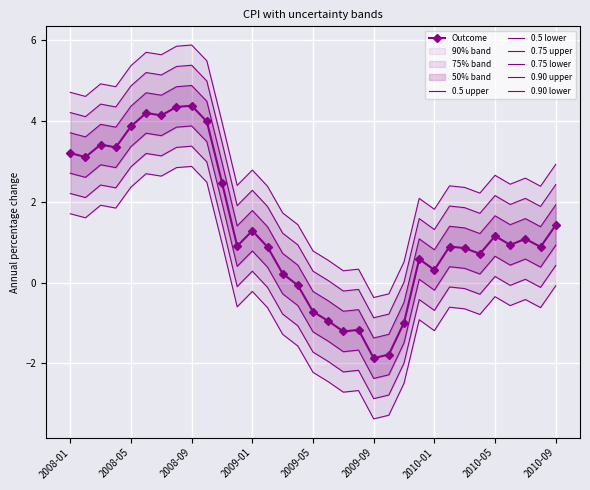

How many values are below zero?

8